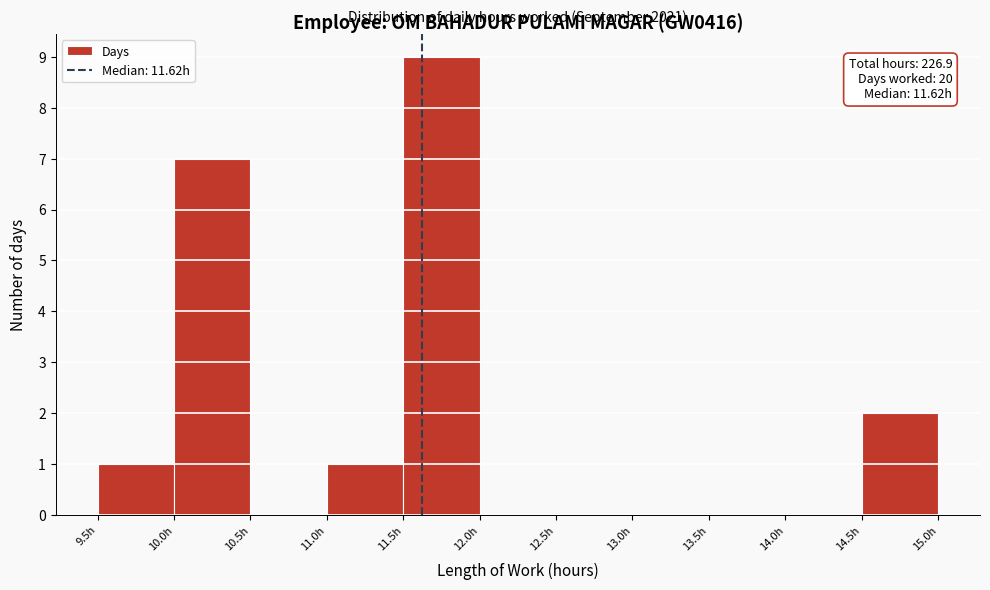

Over which range of the x-axis is the bar tallest?

11.5 to 12.0